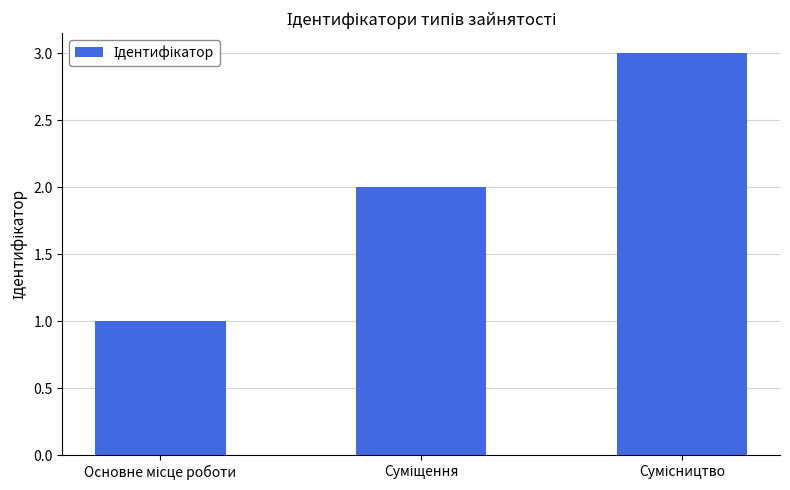

Reading left to right, transcribe all the data shown in this chart.

1	2	3